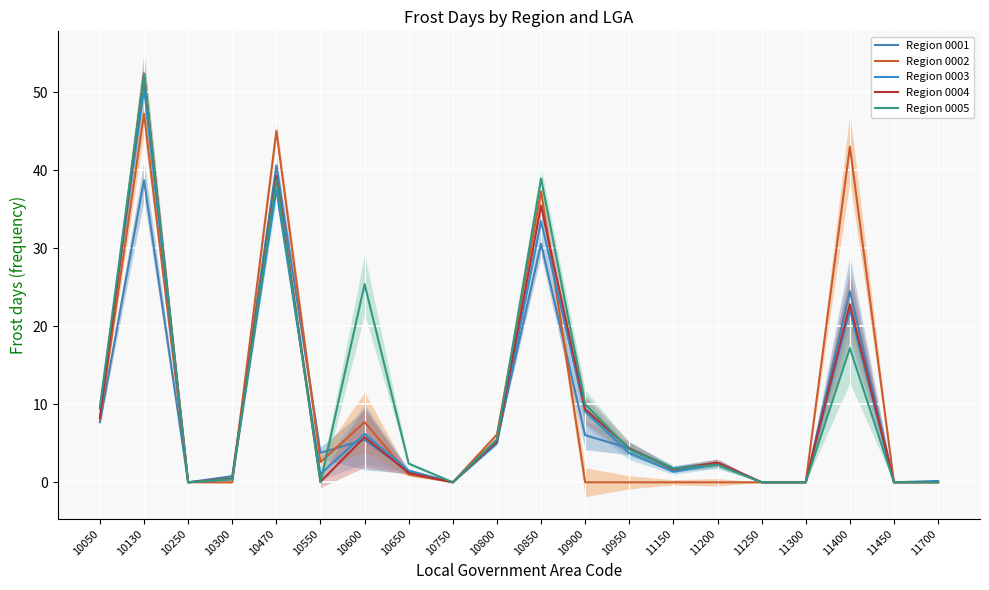

In Region 0005, how many points are lower than both neighbors (excluding endpoints)?

4